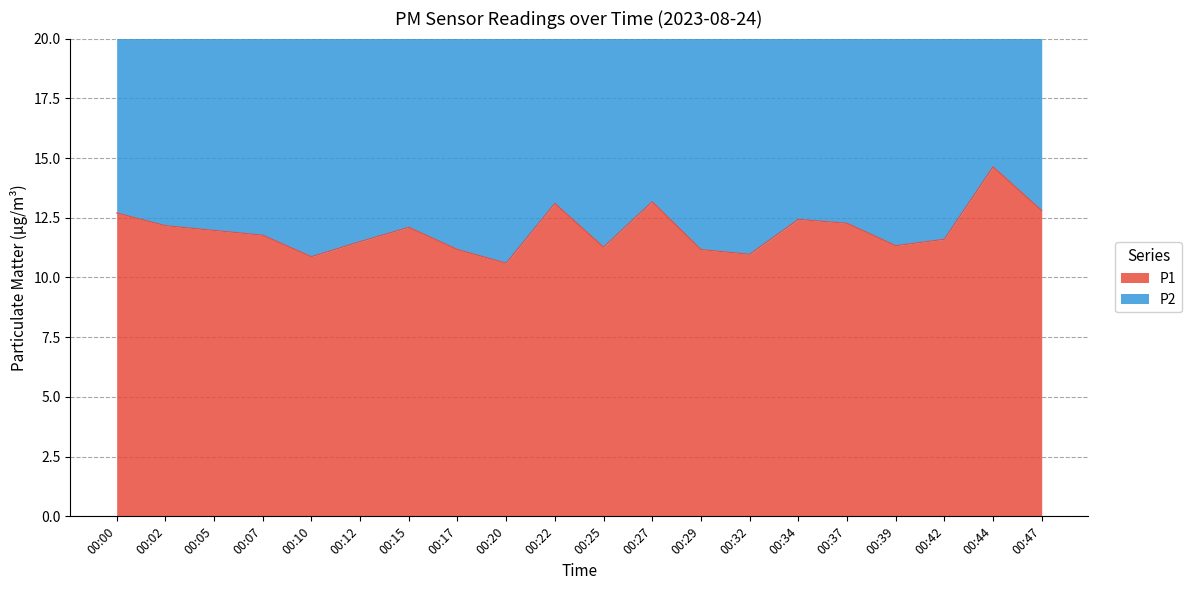

How many points are higher than both their immediate neighbors (excluding endpoints)?

5